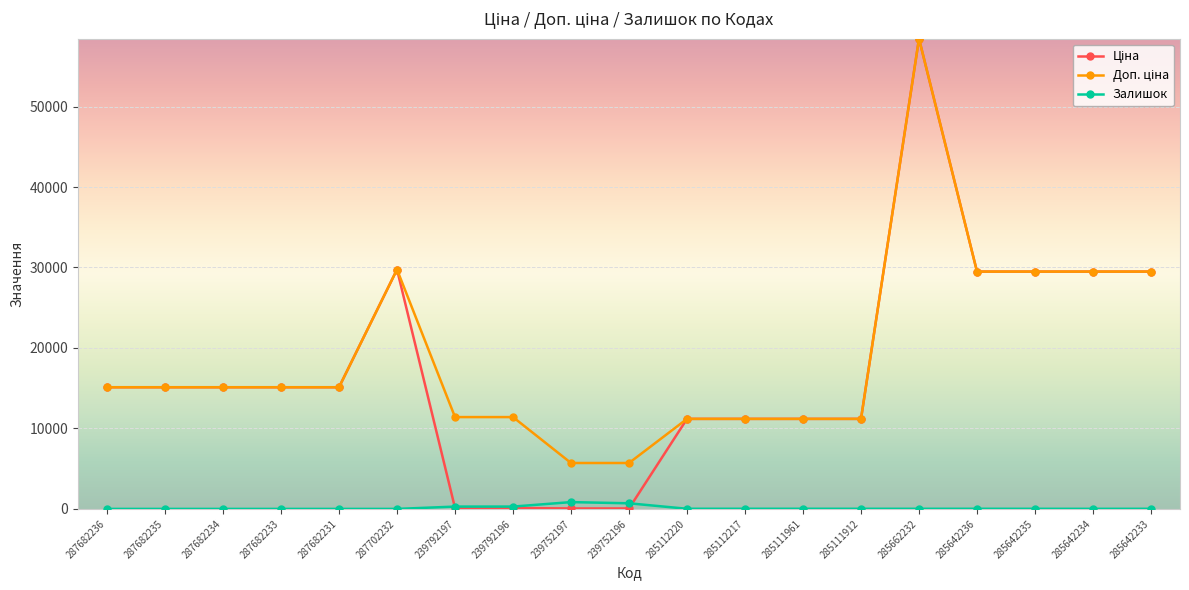

What is the difference between the highest and lowest values at 287682231?

15120.0